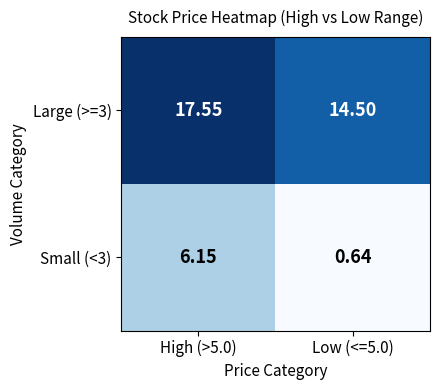

How many data points does each series have?

2